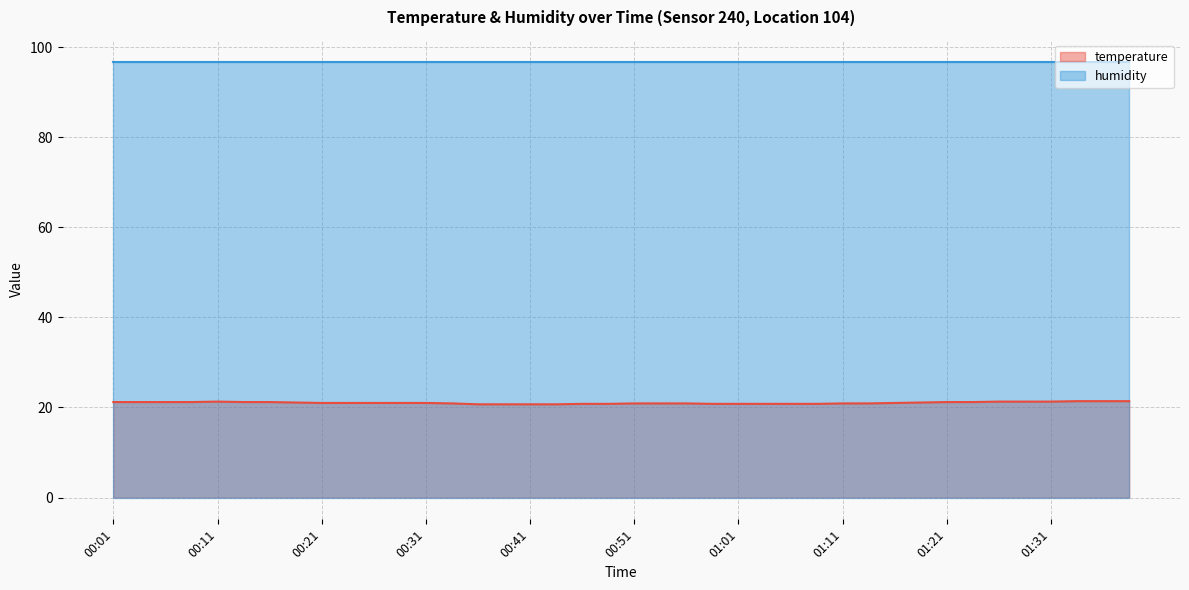

List the labels in order of value, largest first.

01:33, 01:36, 01:38, 00:11, 01:26, 01:28, 01:31, 00:01, 00:04, 00:06, 00:09, 00:14, 00:16, 01:21, 01:23, 00:19, 01:18, 00:21, 00:24, 00:26, 00:29, 00:31, 01:16, 00:33, 00:51, 00:53, 00:56, 01:11, 01:13, 00:46, 00:48, 00:58, 01:01, 01:03, 01:06, 01:08, 00:36, 00:38, 00:41, 00:44